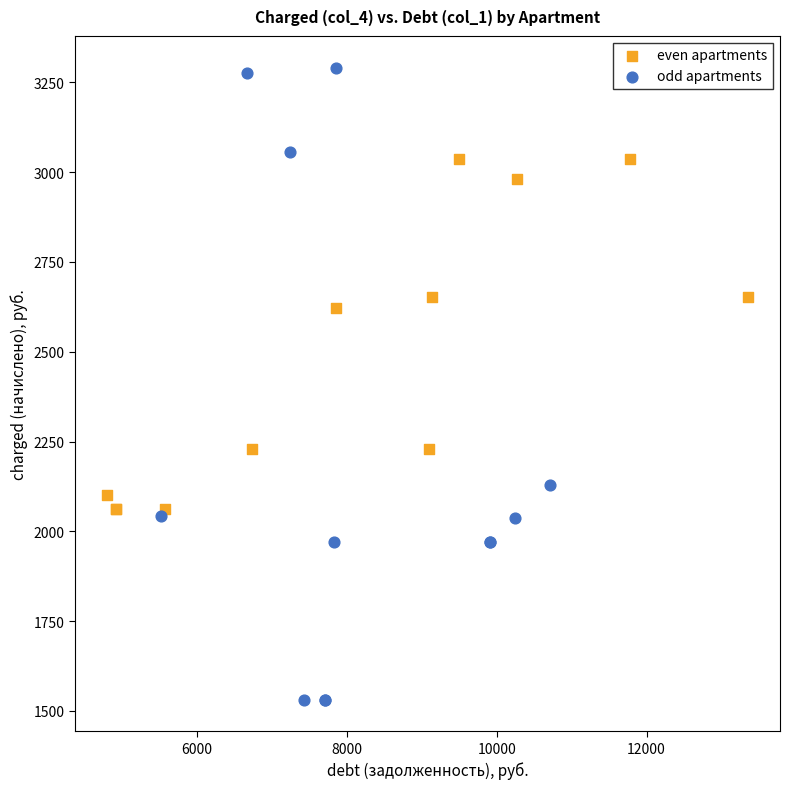

Which series reaches the minimum Y coordinate?

odd apartments